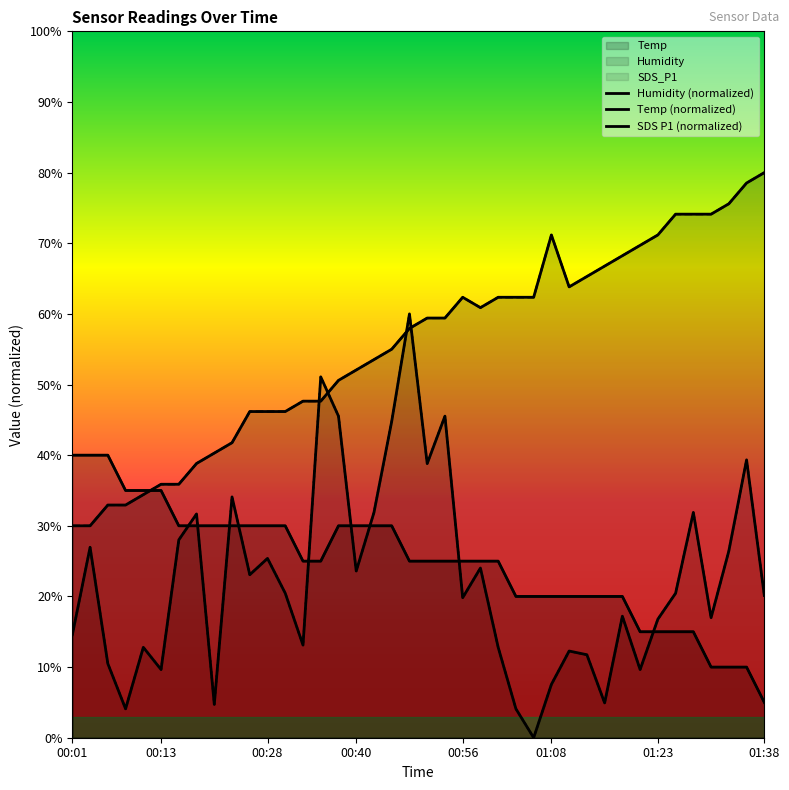

What position from the right is 00:33?

27